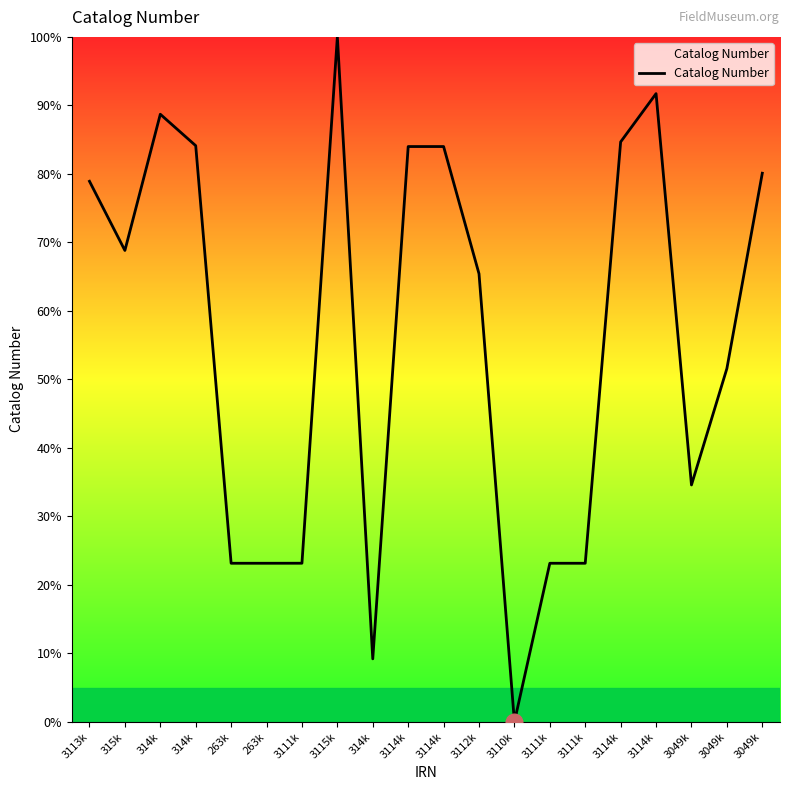

How many lines are shown in the chart?

1